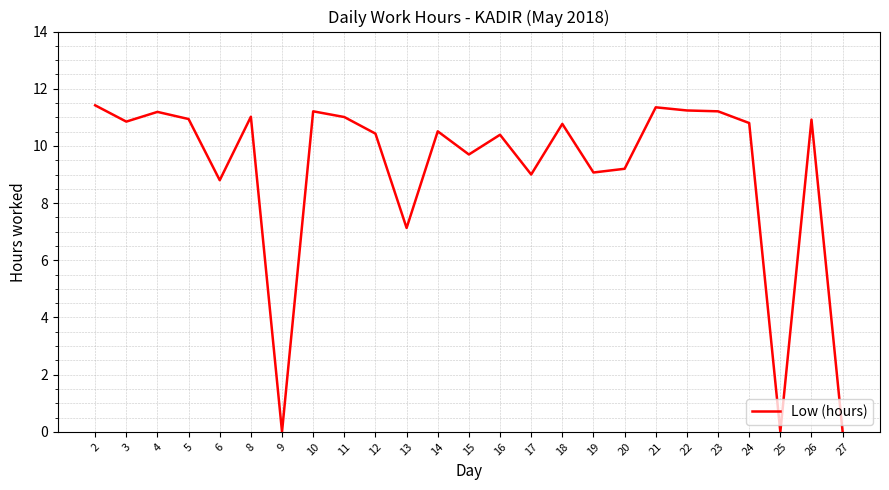

How many values are below 10?

9